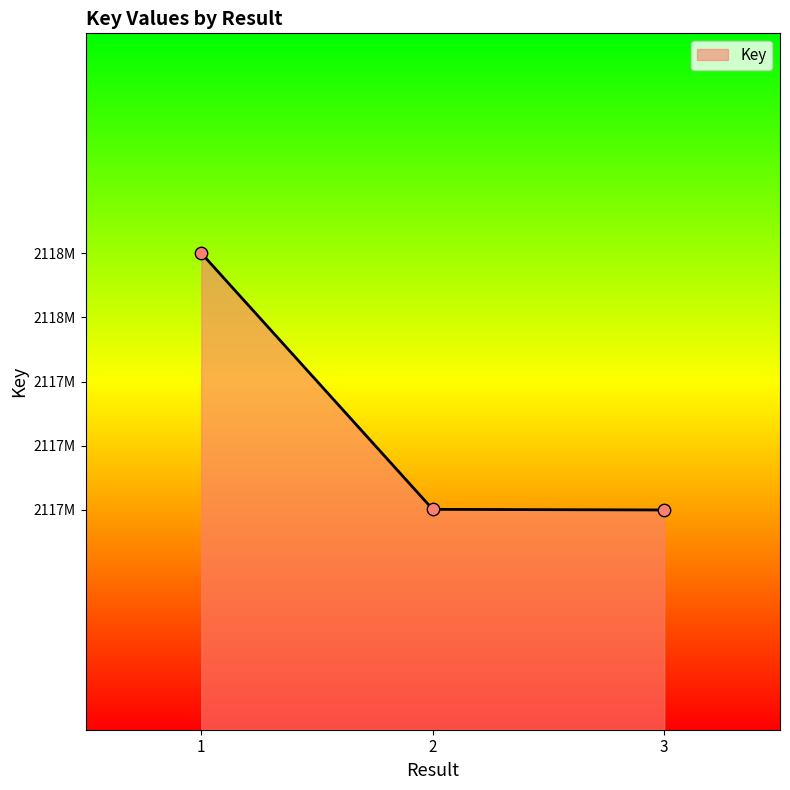

Between 1 and 2, which is larger?

1